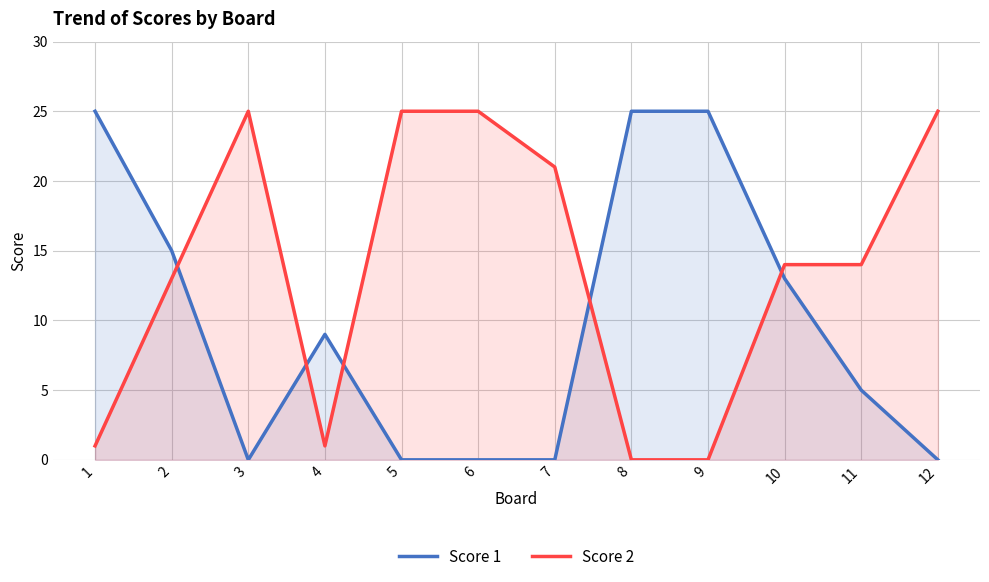

What is the average value of the Score 2 series?

14